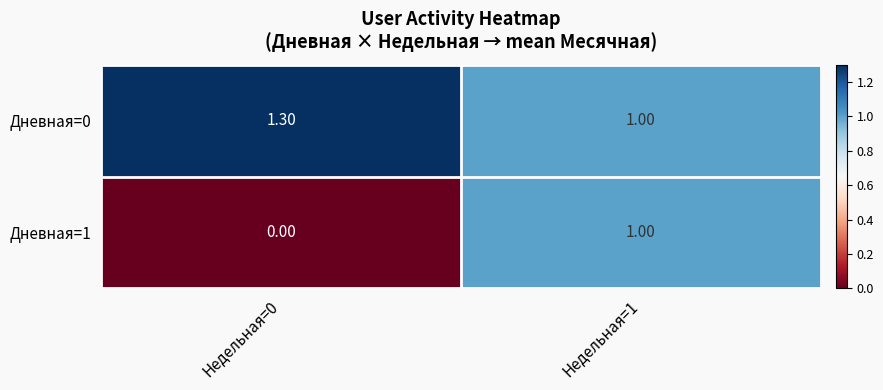

Between Недельная=0 and Недельная=1, which series saw the biggest shift?

Дневная=1